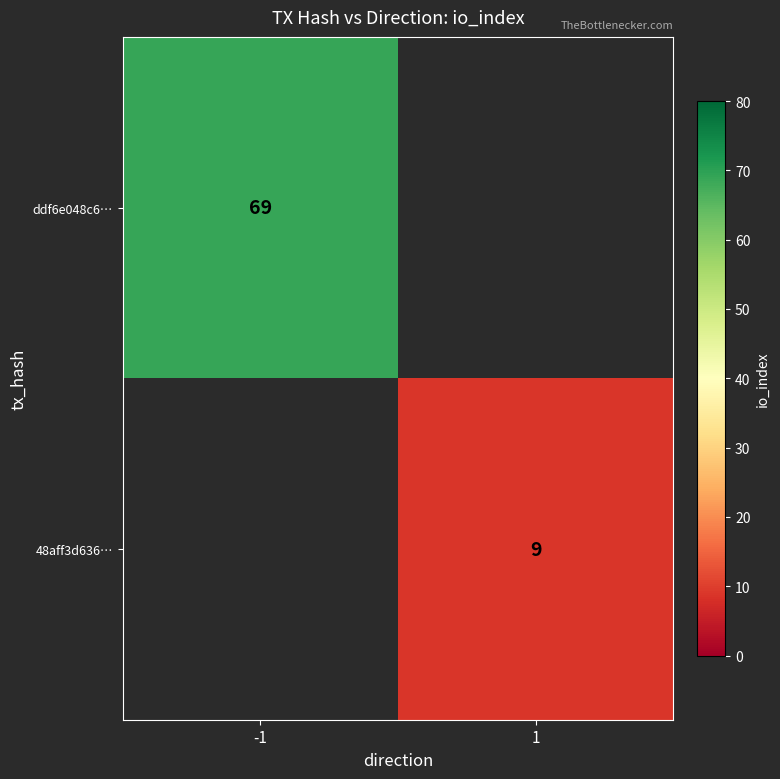

At which category does the chart reach its minimum across all series?

1